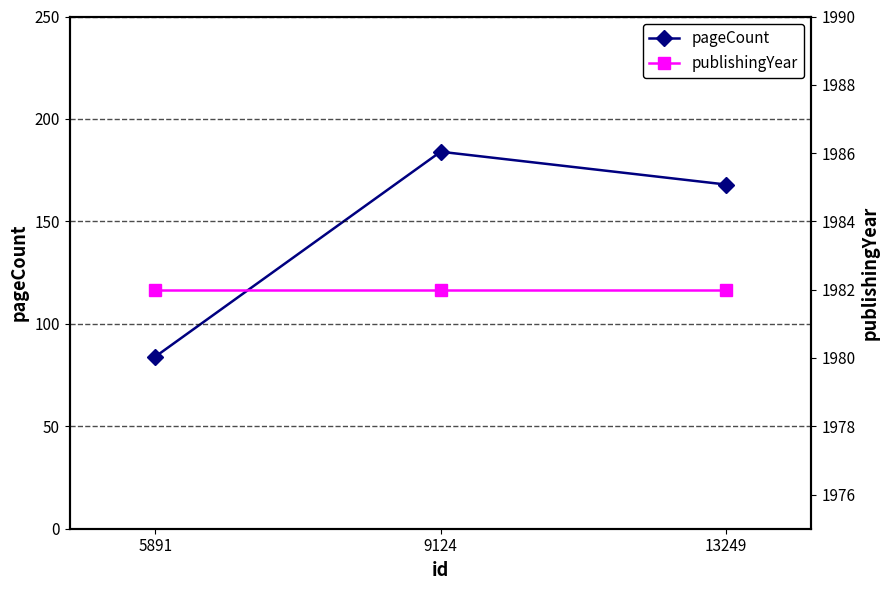

The pageCount series shows 168 at 13249. True or false?

True